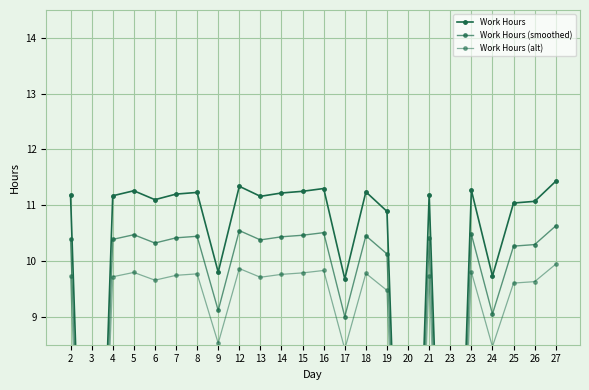

What is the value of the Work Hours (smoothed) point at the 11th from the left?

10.4